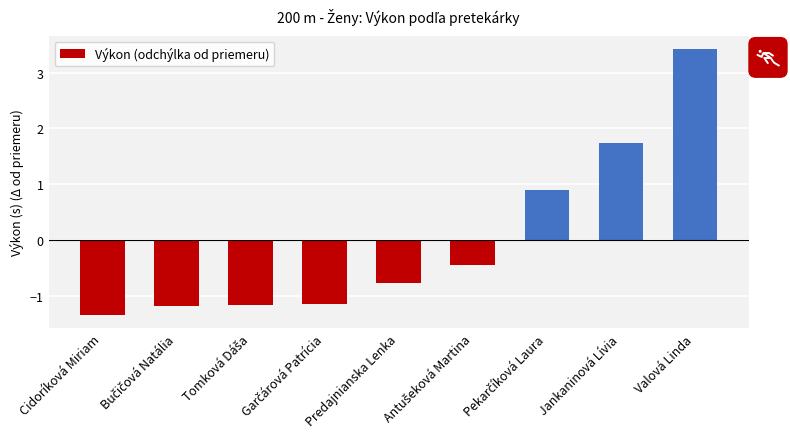

What is the sum of the values at Cidoríková Miriam and Jankaninová Lívia?

0.4